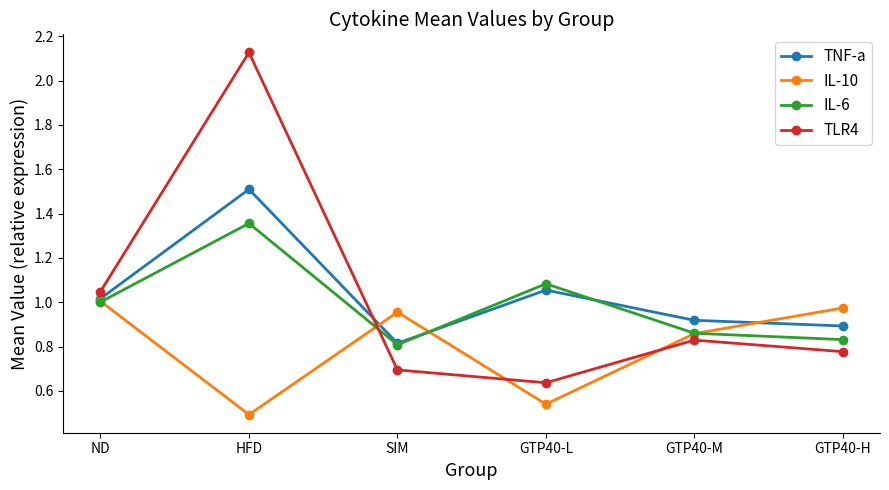

Which category has the lowest value in the TLR4 series?

GTP40-L